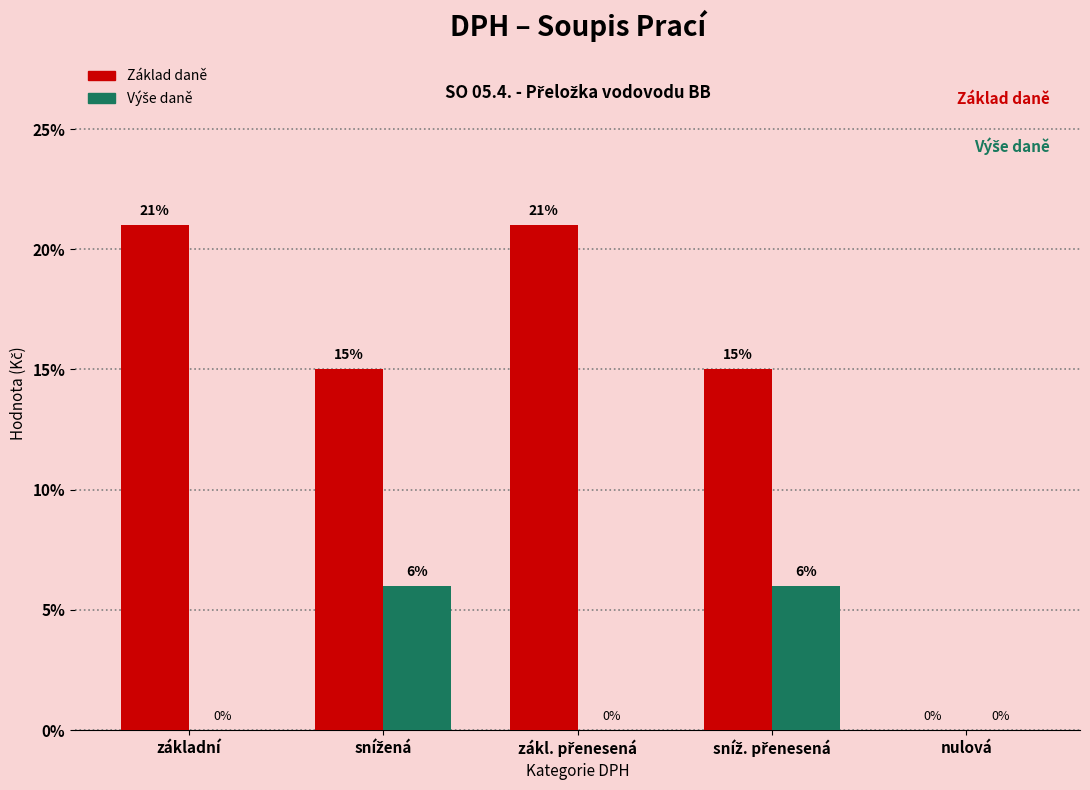

At which label does Základ daně first exceed 15?

základní